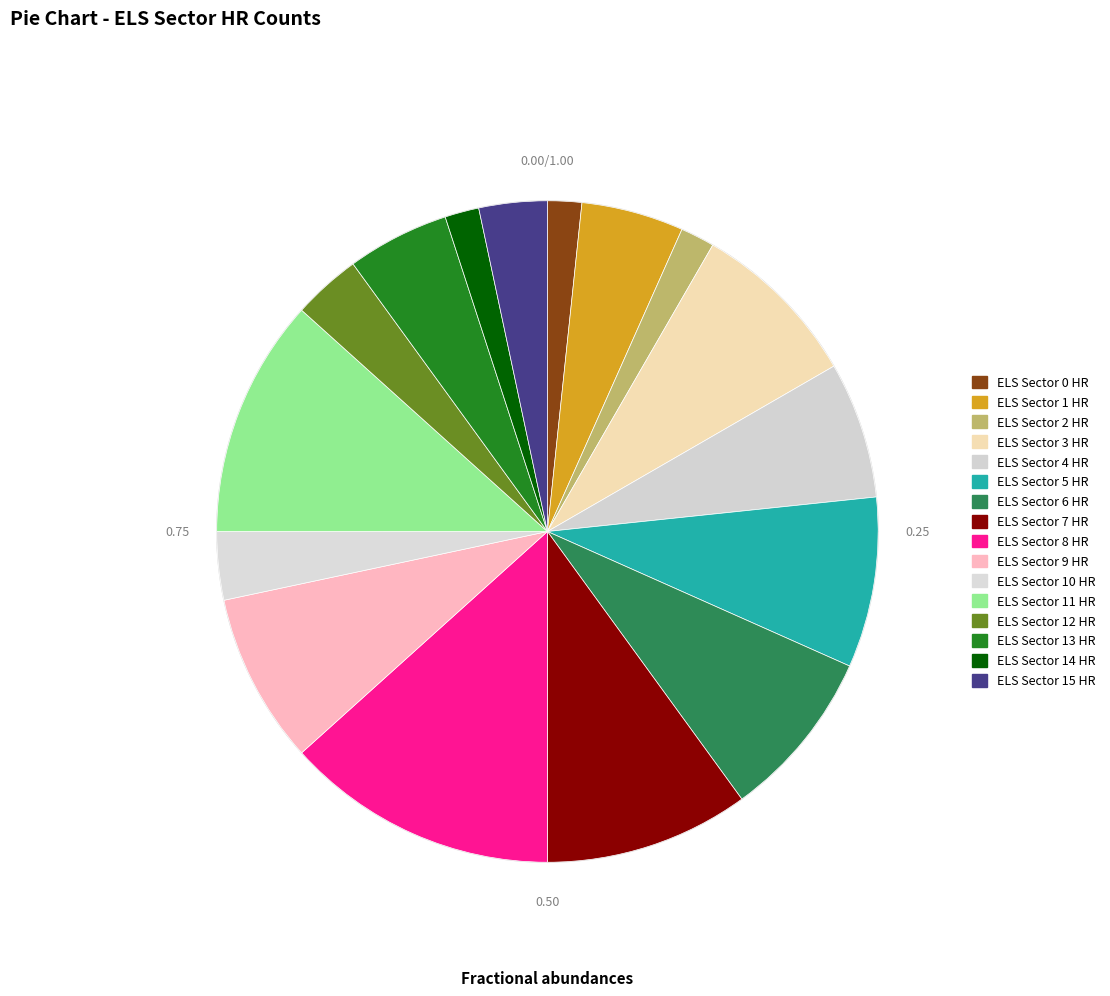

Approximately how many times larger is the value at ELS Sector 5 HR compared to ELS Sector 4 HR?

1.2